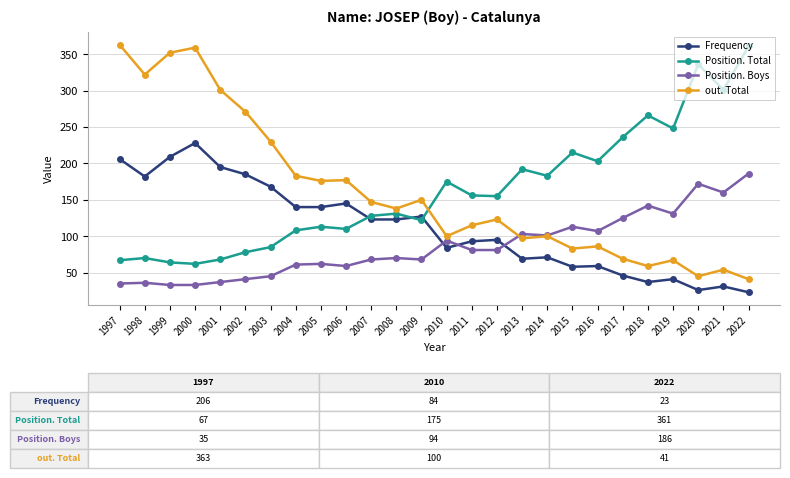

True or false: Position. Boys has a value of 41 at 2002.

True